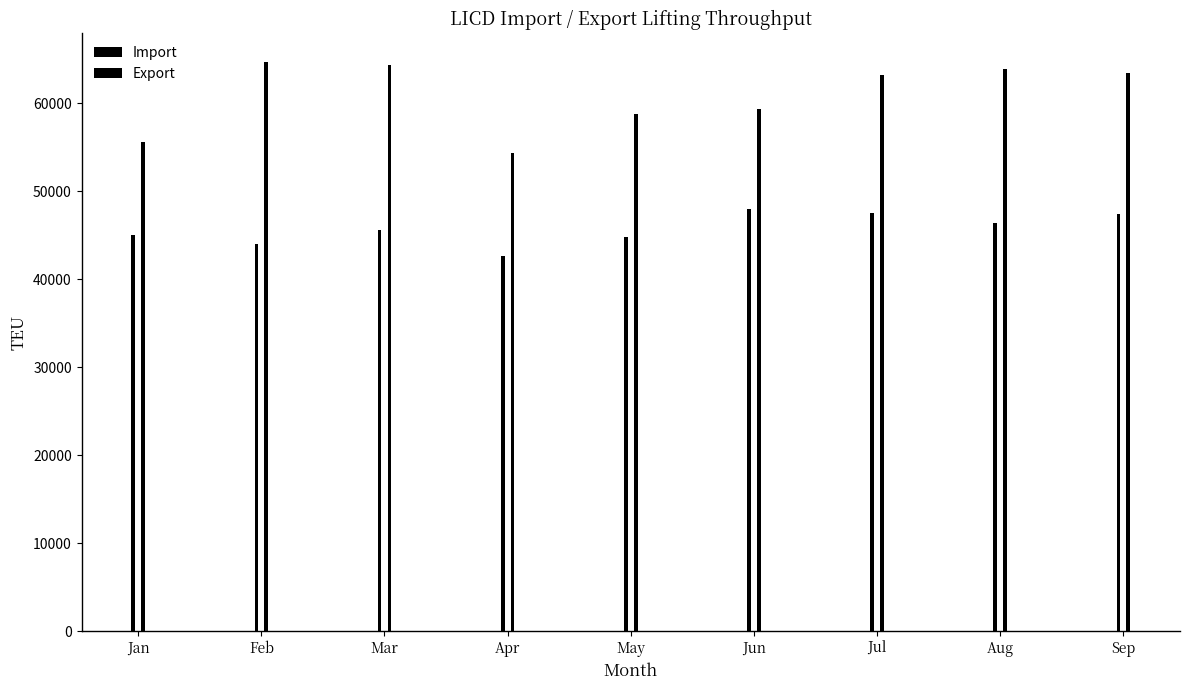

How many distinct data groups are displayed?

2